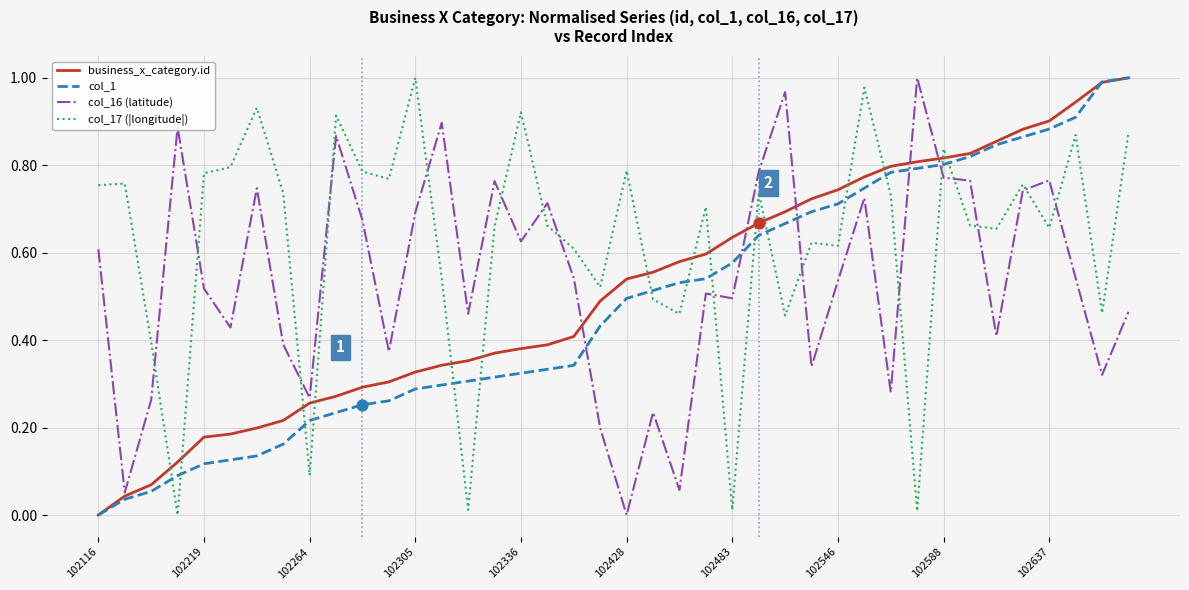

Which series has the largest total across all categories?

col_17 (|longitude|)